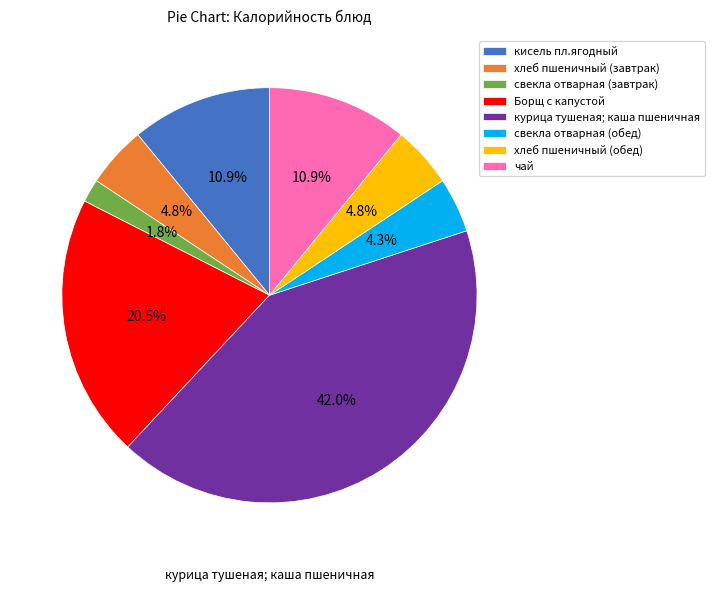

What portion of the pie excludes кисель пл.ягодный?

89.1%